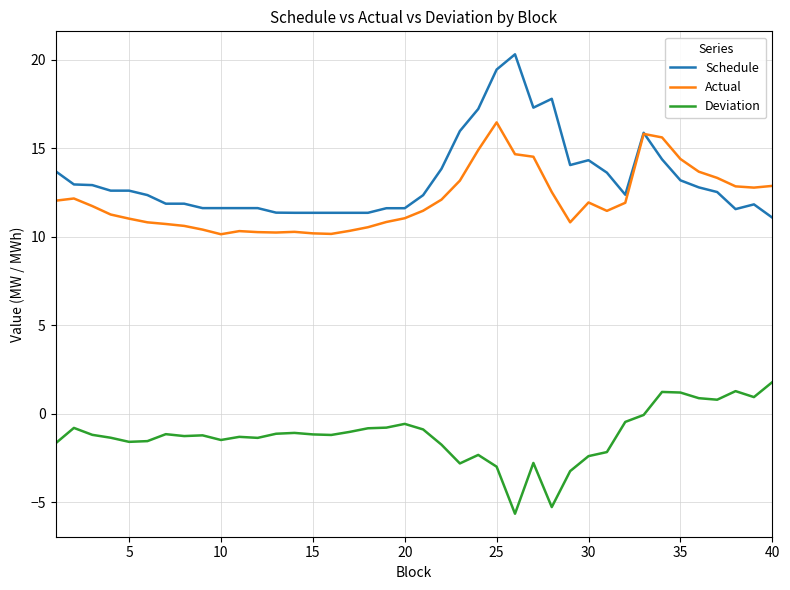

List the series in order of their peak value, highest first.

Schedule, Actual, Deviation